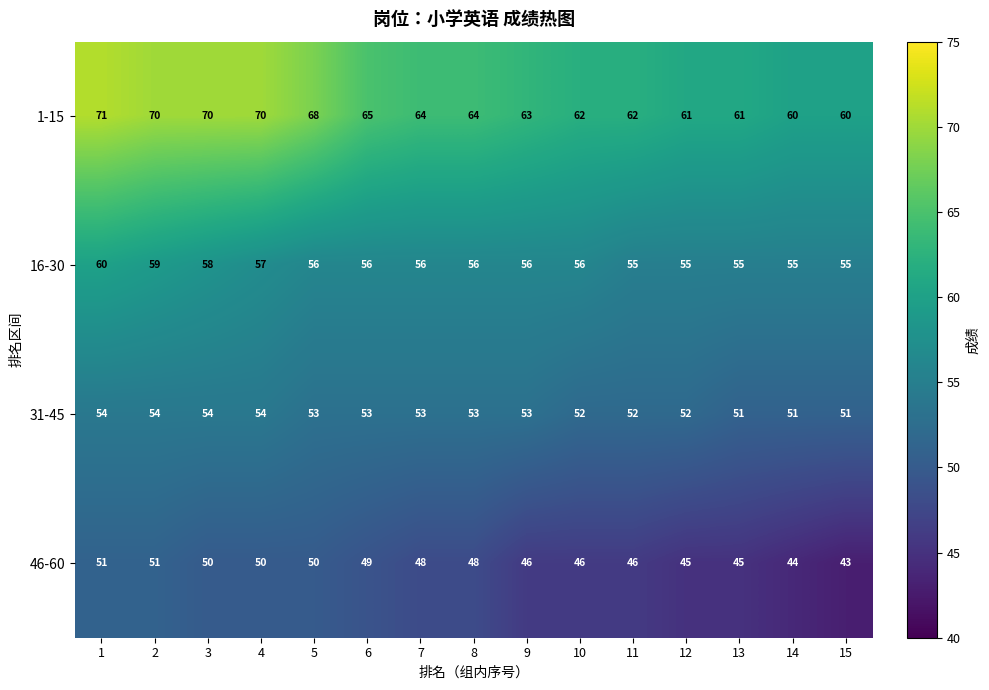

At which category does the chart reach its minimum across all series?

15